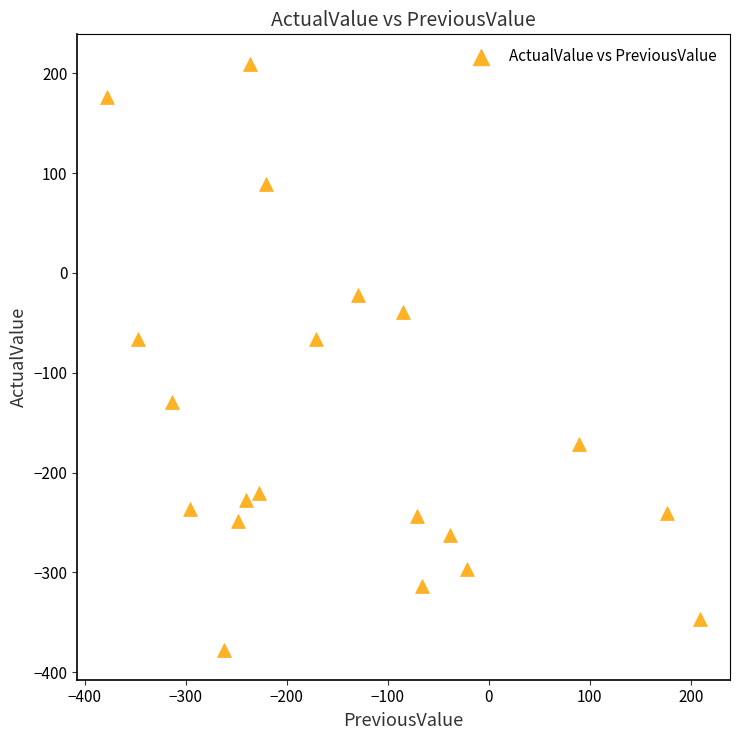

What is the range of X values (max minus min)?

587.6